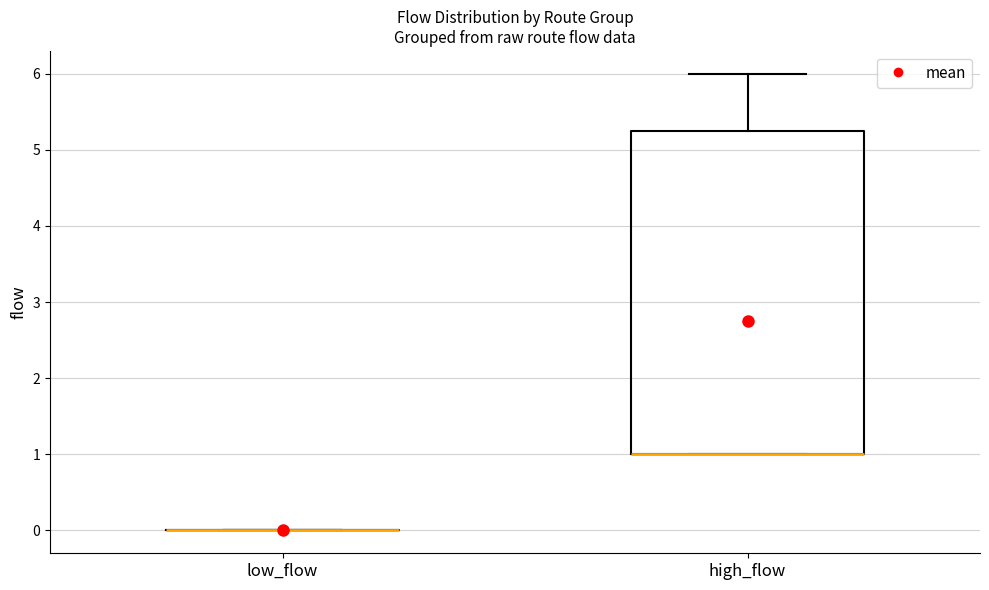

Reading left to right, read every box against the y-axis: the position of its median line, the range the box covers, and the ends of its whiskers. The values are not printed on the chart, so give them approximately, as read against the axis.

low_flow: box collapsed to a line at 0.0, whiskers 0.0 to 0.0
high_flow: median 1.0 (drawn on the box's lower edge), box 1.0 to 5.3, whiskers 1.0 to 6.0